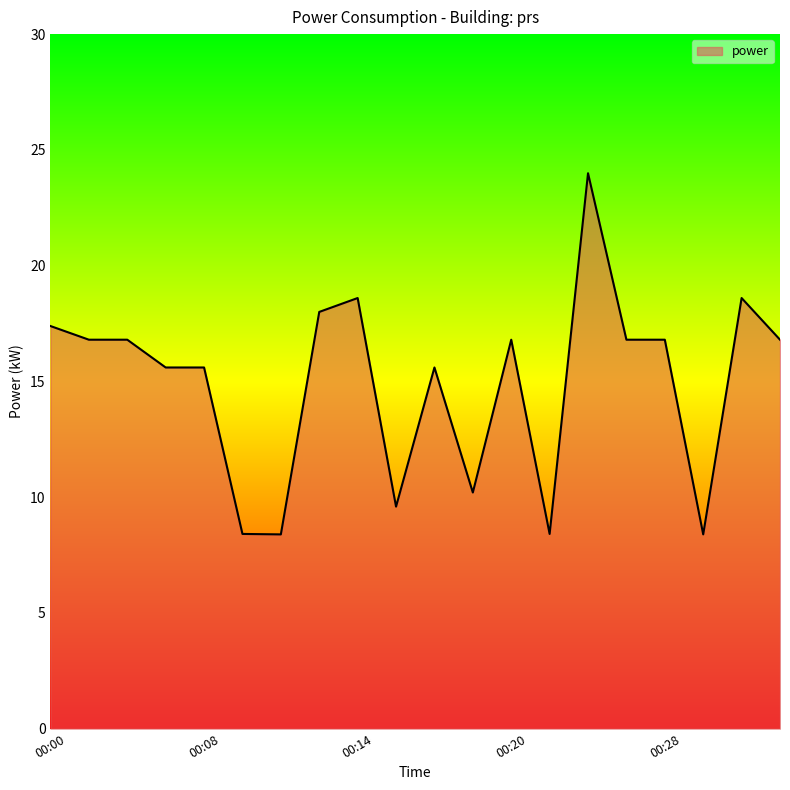

What is the difference between the maximum and minimum values?

15.6